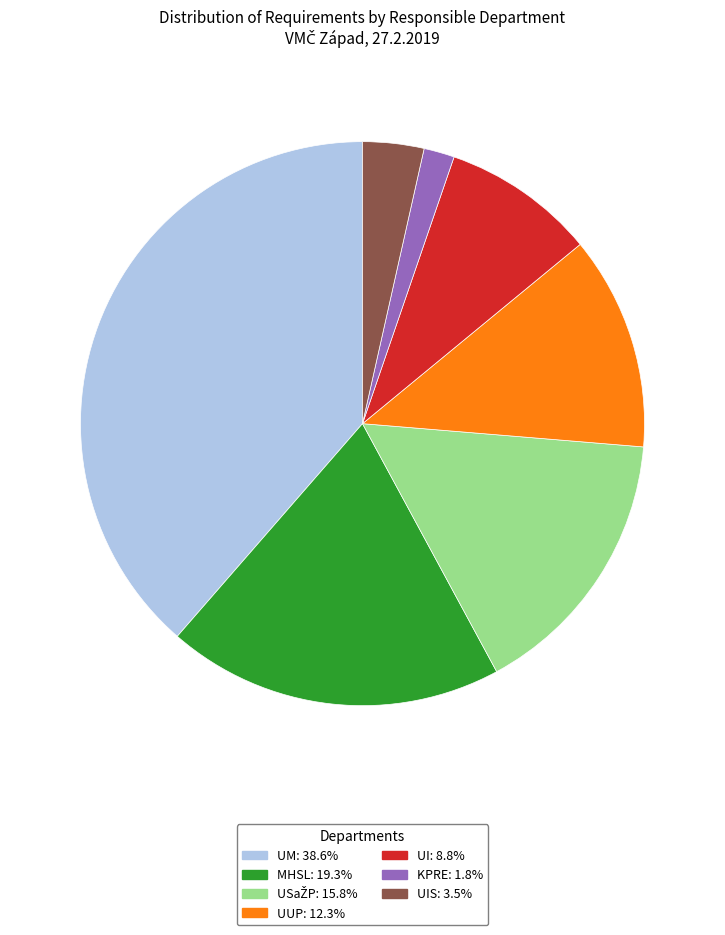

Does any single category account for the majority?

No